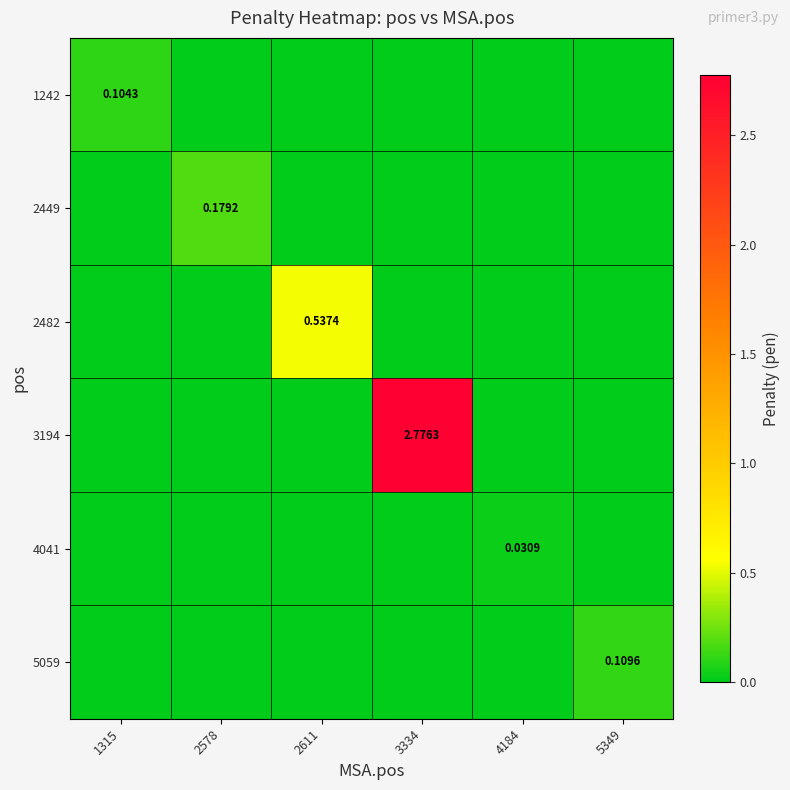

At 5349, list the series in order from largest to smallest.

5059, 1242, 2449, 2482, 3194, 4041